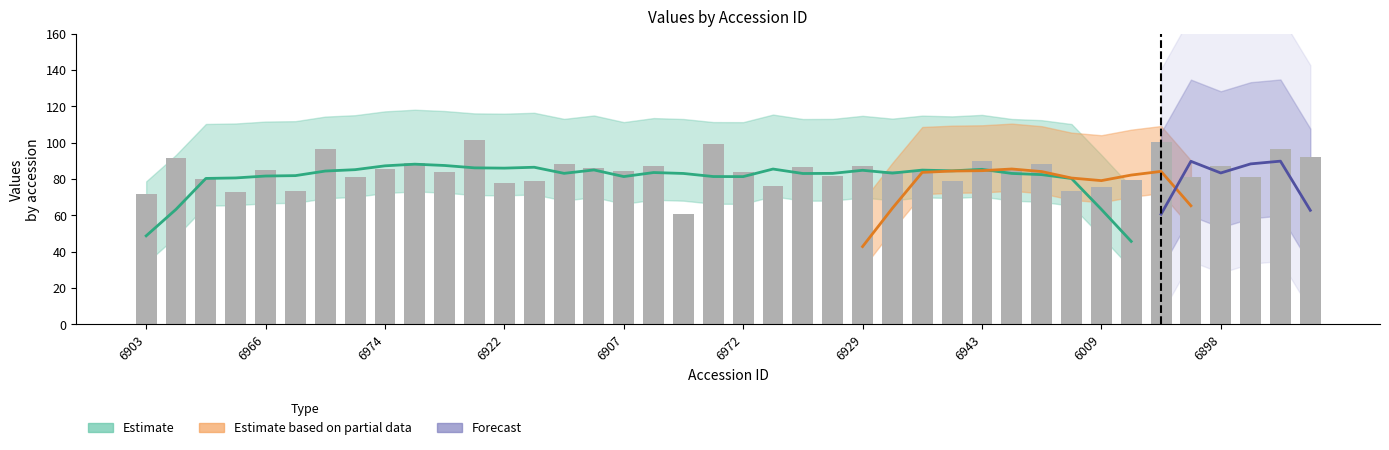

The value at 6009 is 75.7. True or false?

True